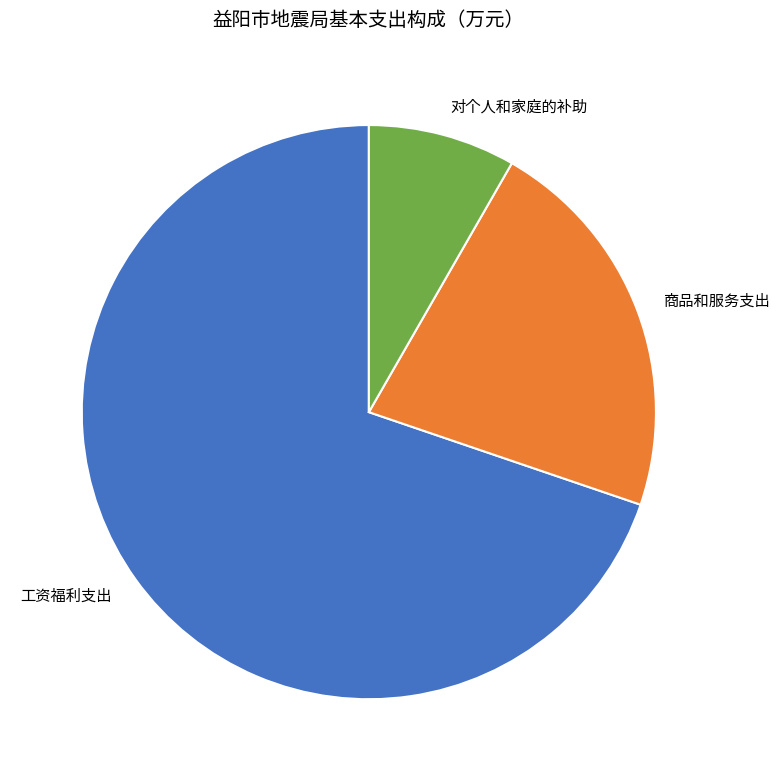

Is there any slice that represents more than half of the pie?

Yes